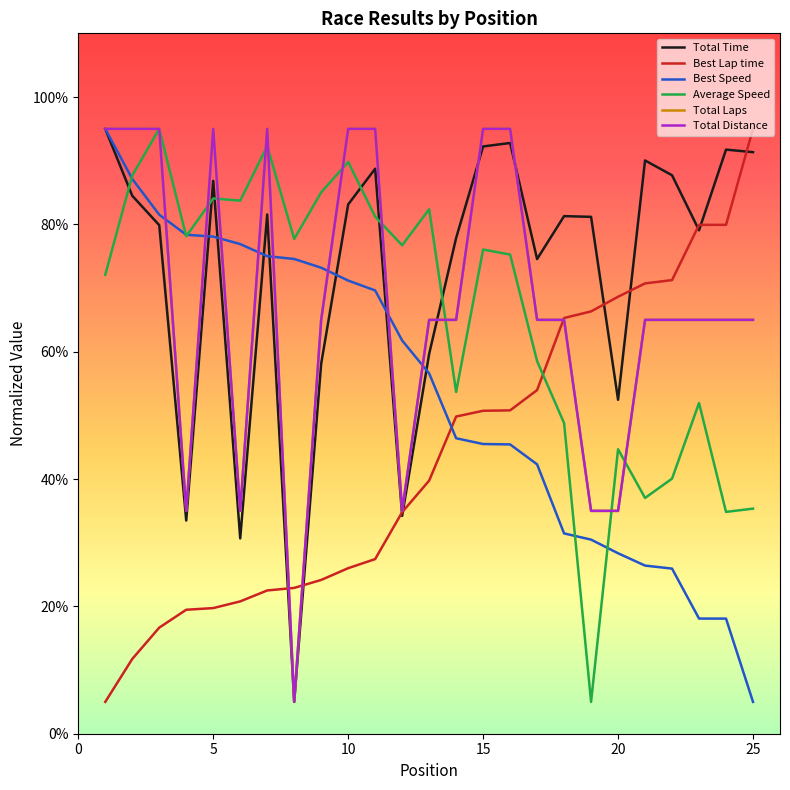

What are all the series names shown in the legend?

Total Time, Best Lap time, Best Speed, Average Speed, Total Laps, Total Distance